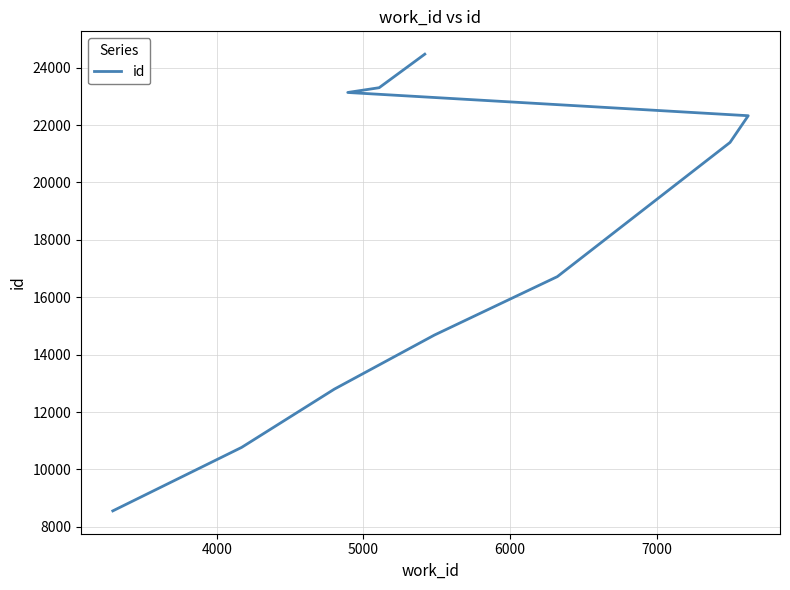

What is the value of the 3rd point from the left?

12800